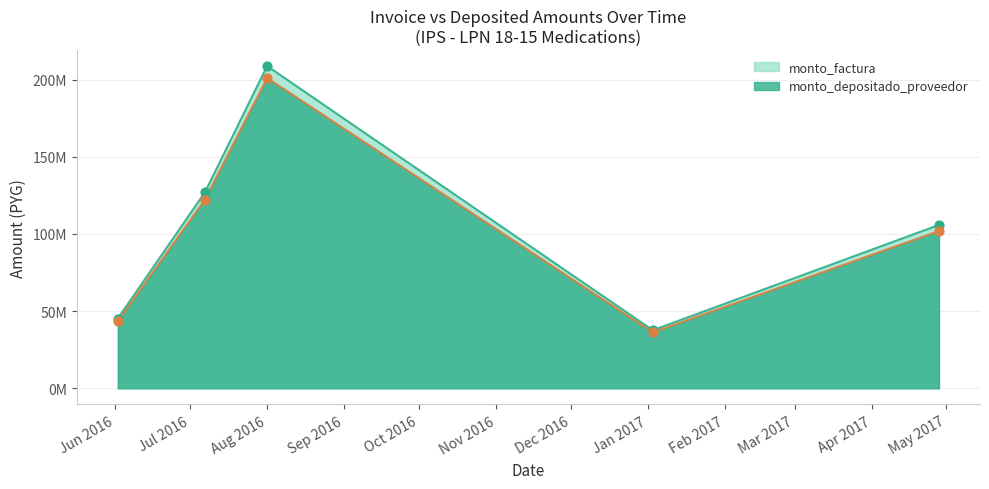

Which series reaches the minimum Y coordinate?

monto_depositado_proveedor